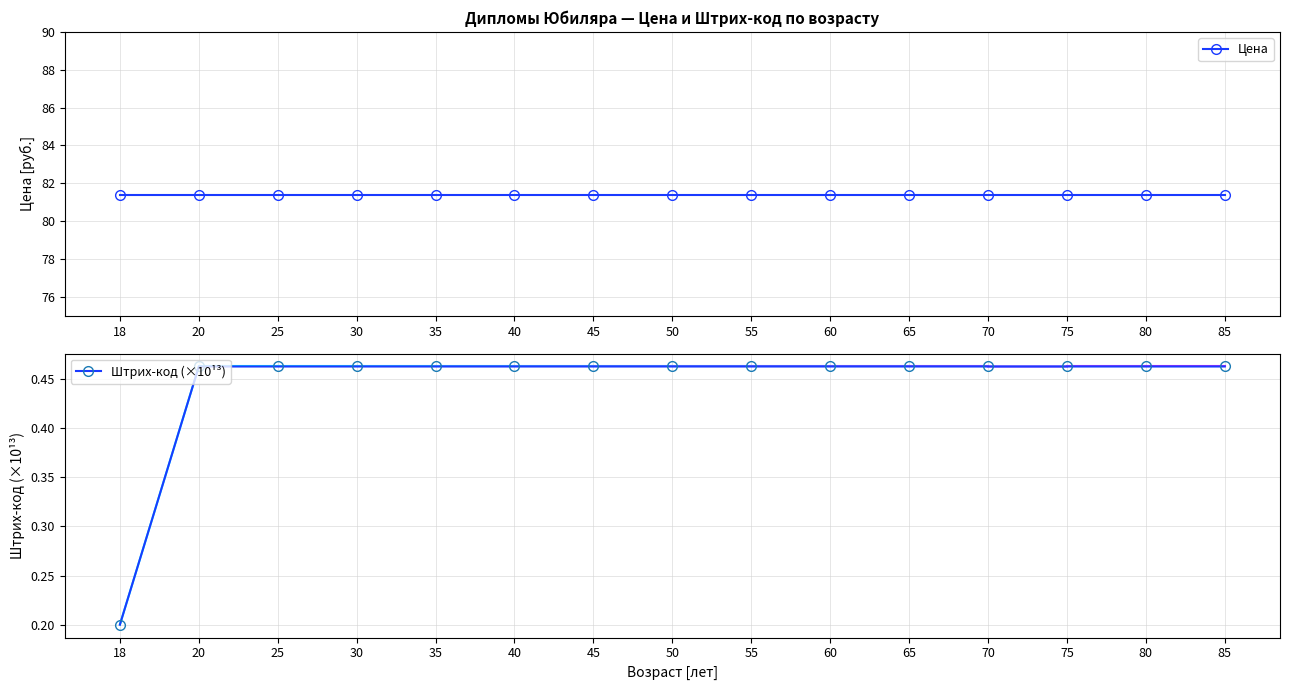

At which category is the sum across all series the highest?

85